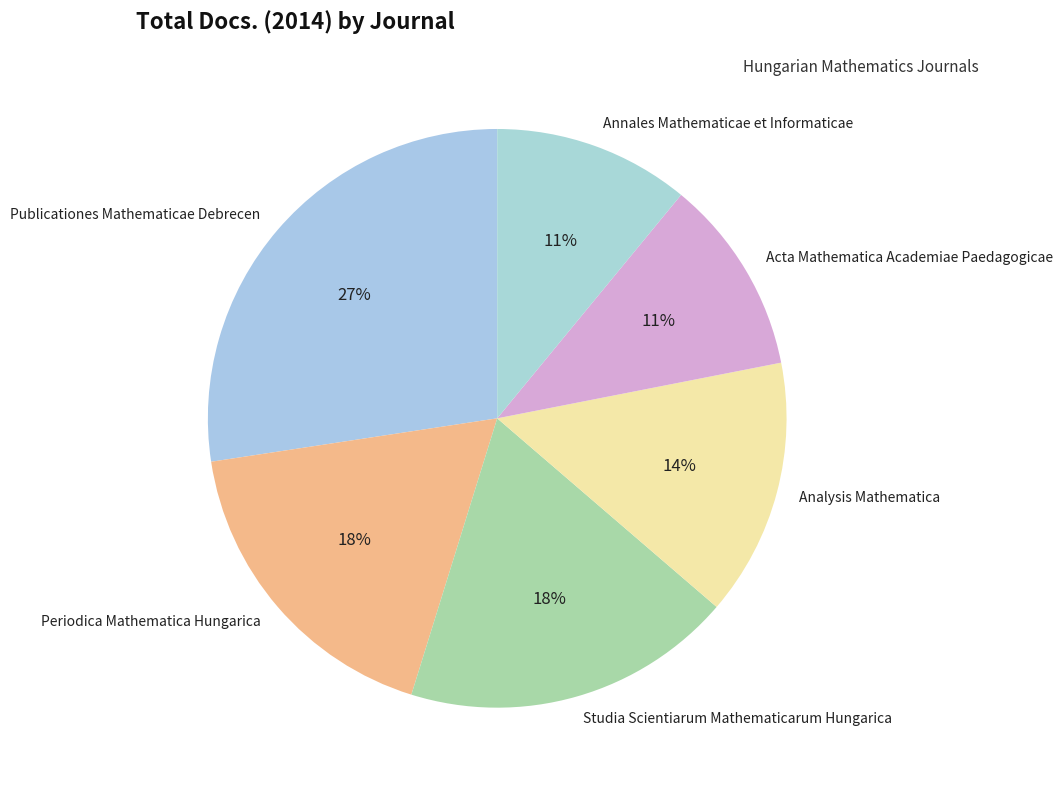

What is the ratio of the value at Analysis Mathematica to the value at Publicationes Mathematicae Debrecen?

0.5